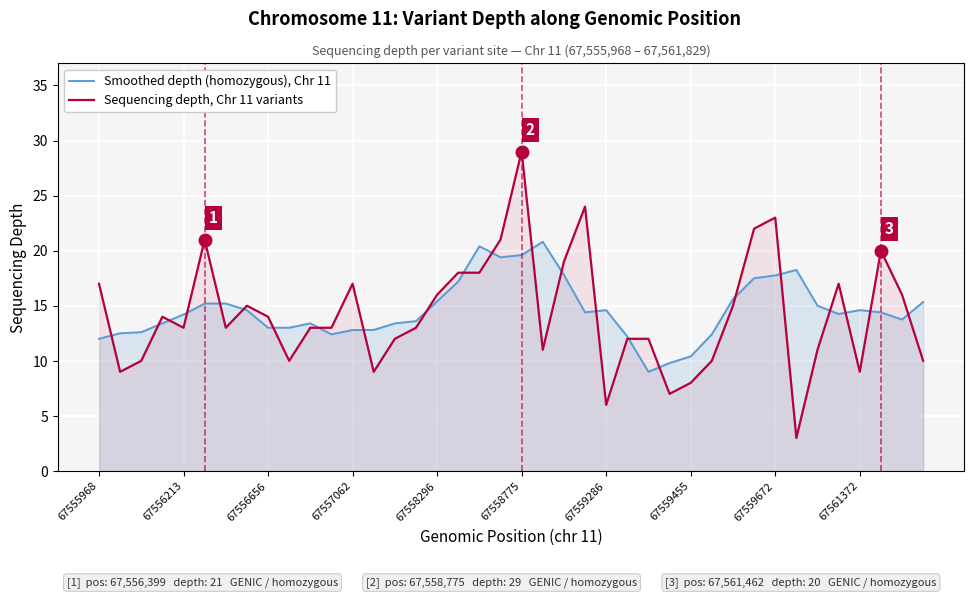

At how many categories does at least one series exceed 10?

39